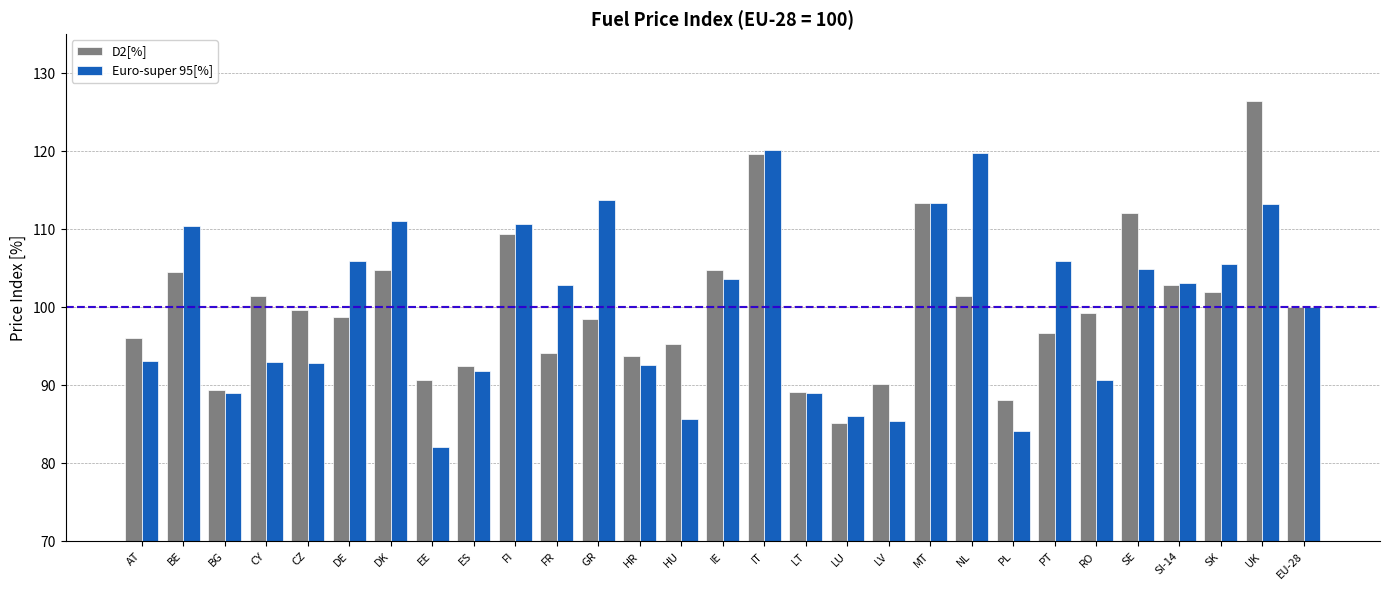

What is the difference between the highest and lowest values at CZ?

6.8